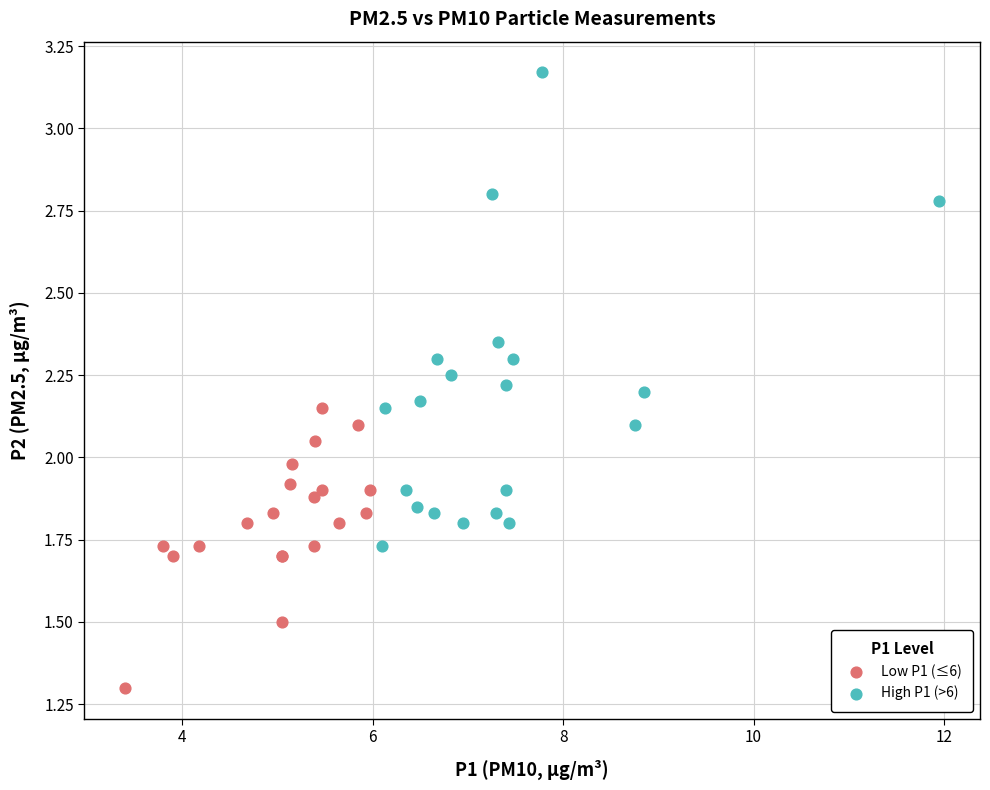

Which series reaches the maximum Y coordinate?

High P1 (>6)